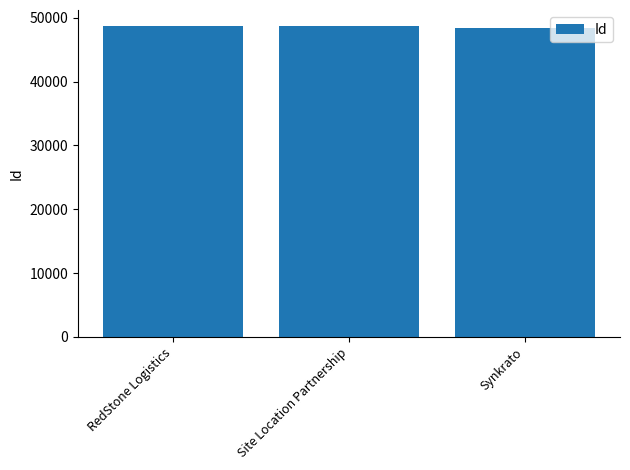

What is the average value?

48686